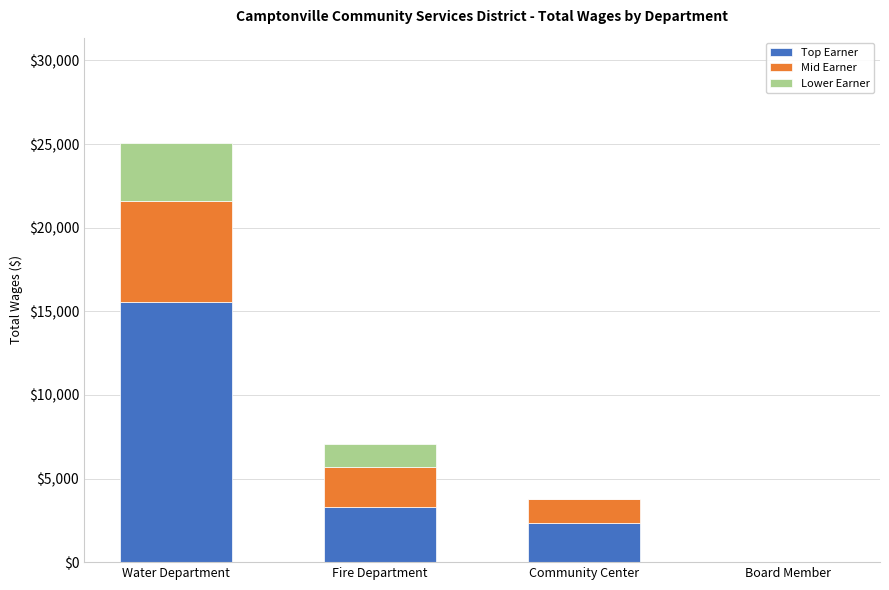

At which category is the sum across all series the highest?

Water Department